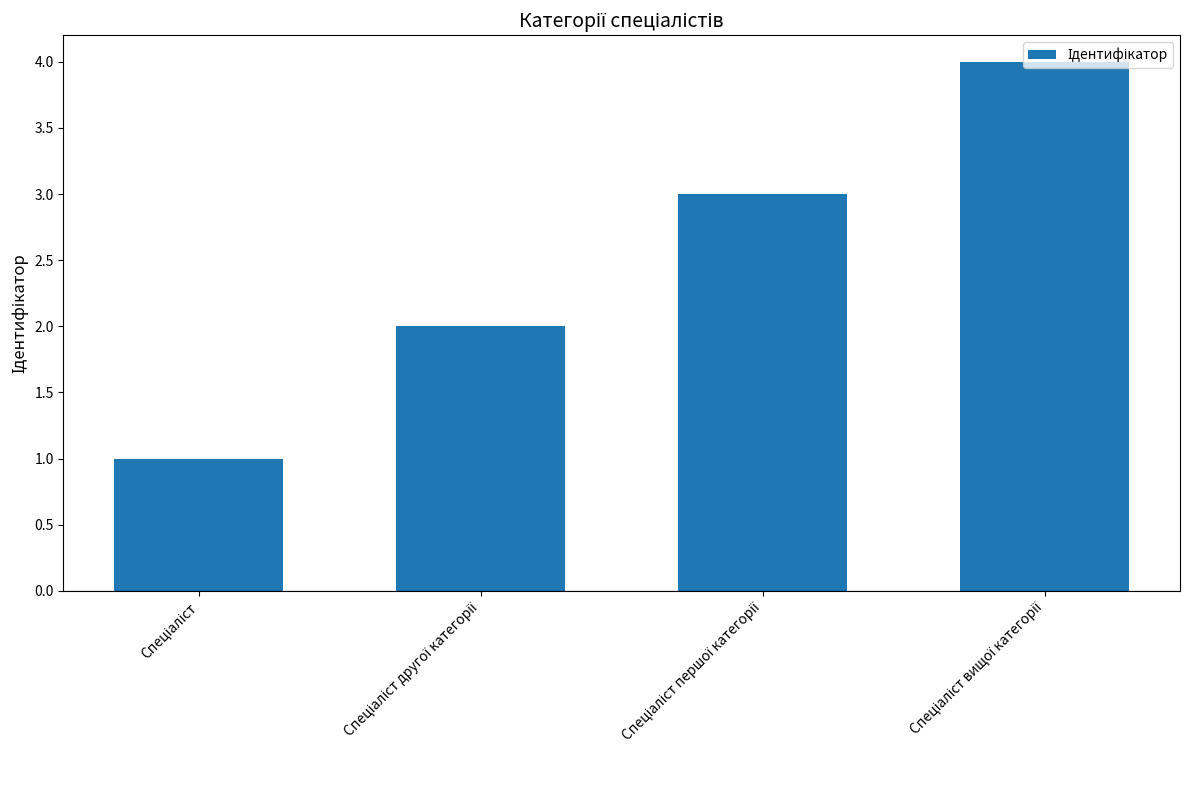

Reading right to left, extract all data points from this chart.

4	3	2	1